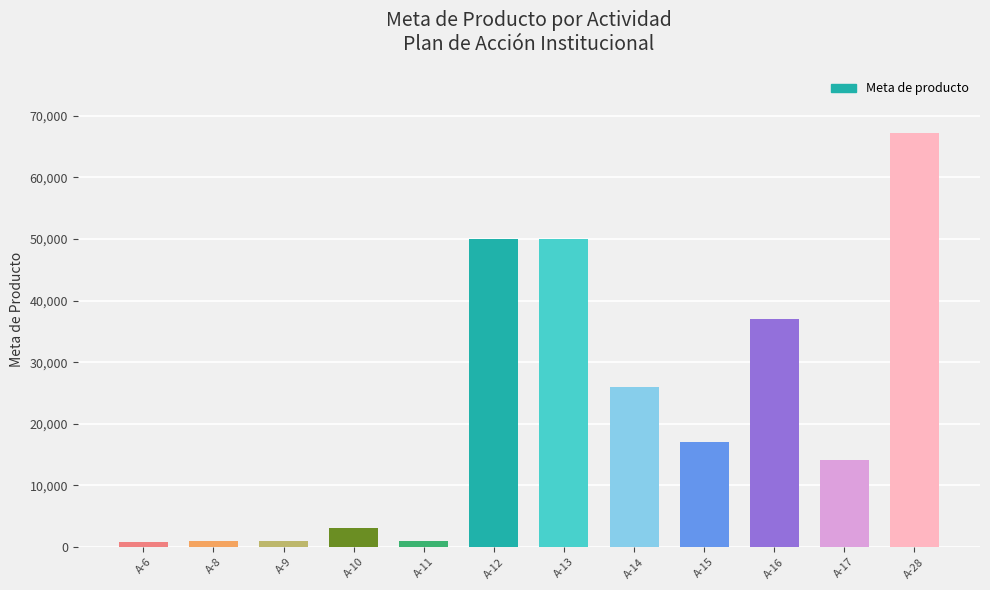

Is it true that the value at A-8 is 1000?

True